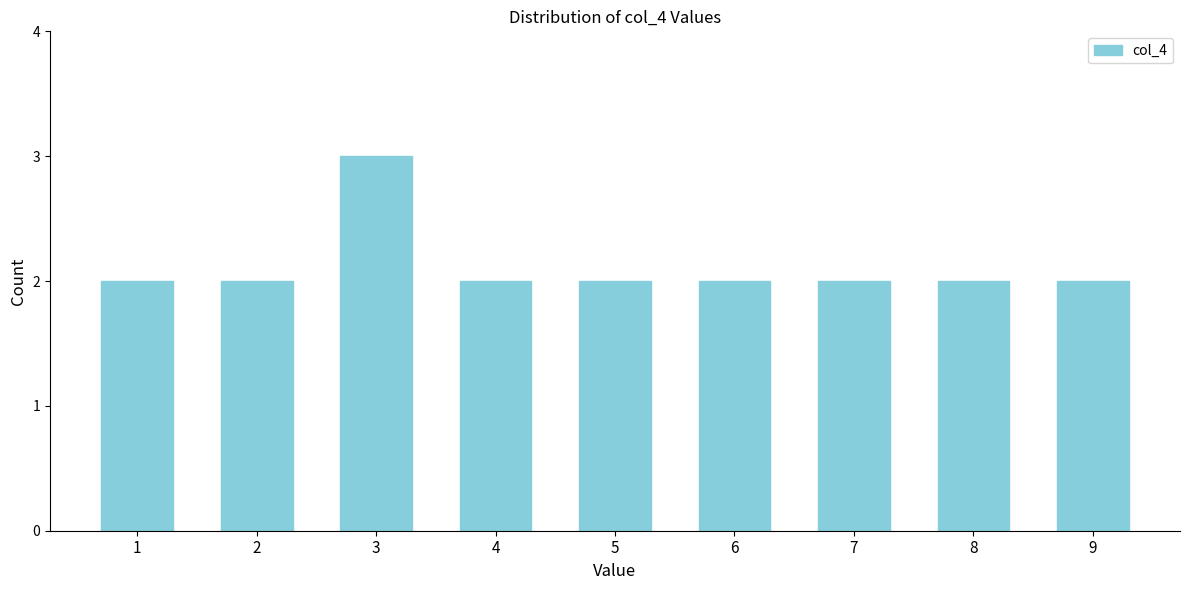

Reading left to right, list all the values displayed in this chart.

1=2	2=2	3=3	4=2	5=2	6=2	7=2	8=2	9=2